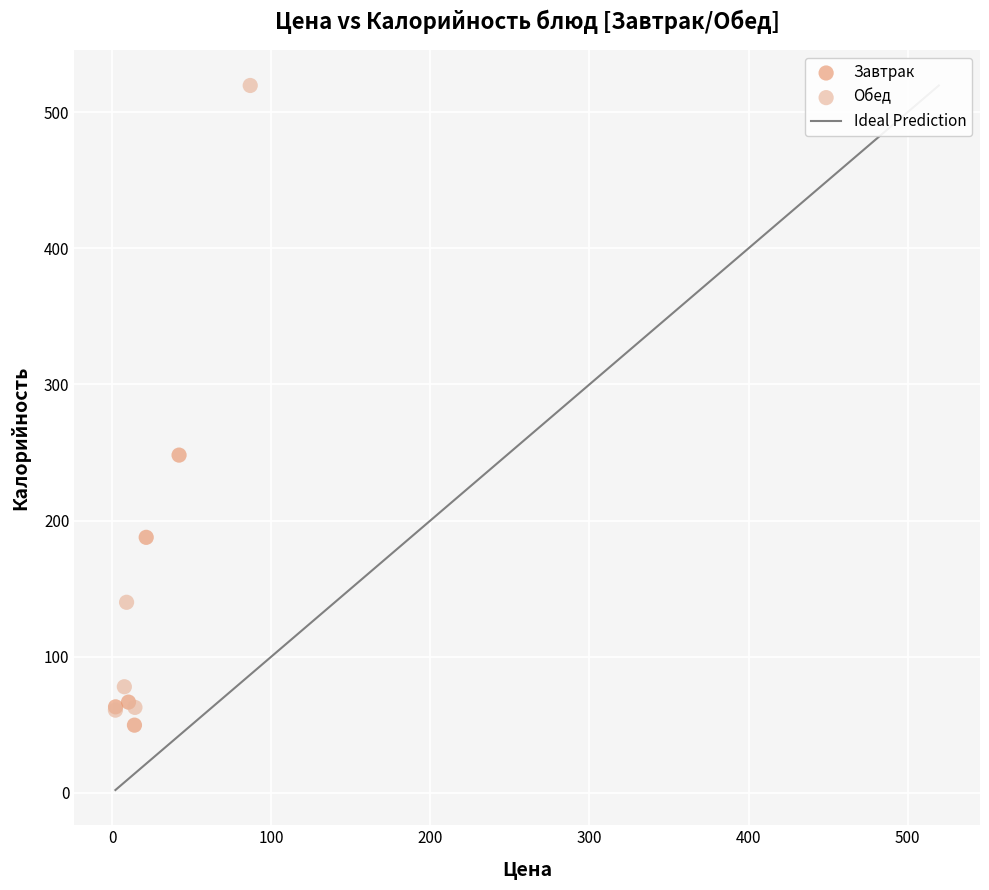

Which series contains the lowest Y value?

Завтрак